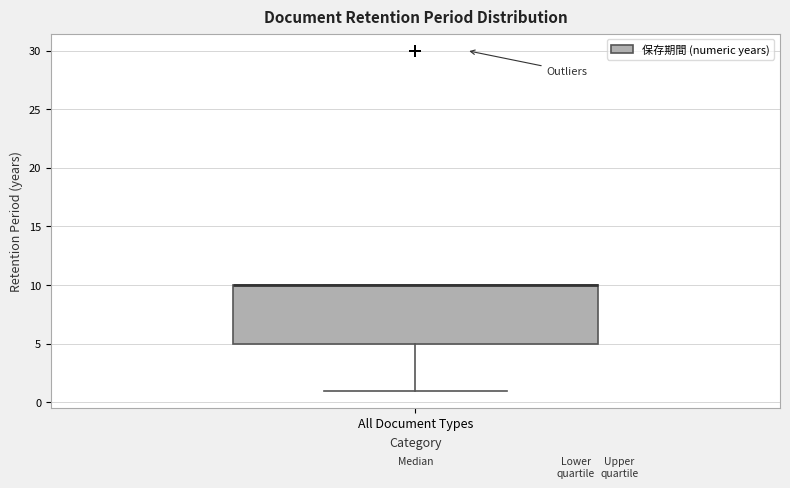

Read this box plot against the y-axis: the position of the median line, the range covered by the box, and the ends of both whiskers. The values are not printed on the chart, so give them approximately, as read against the axis.

median 10 (drawn on the box's upper edge), box 5 to 10, whiskers 1 to 10